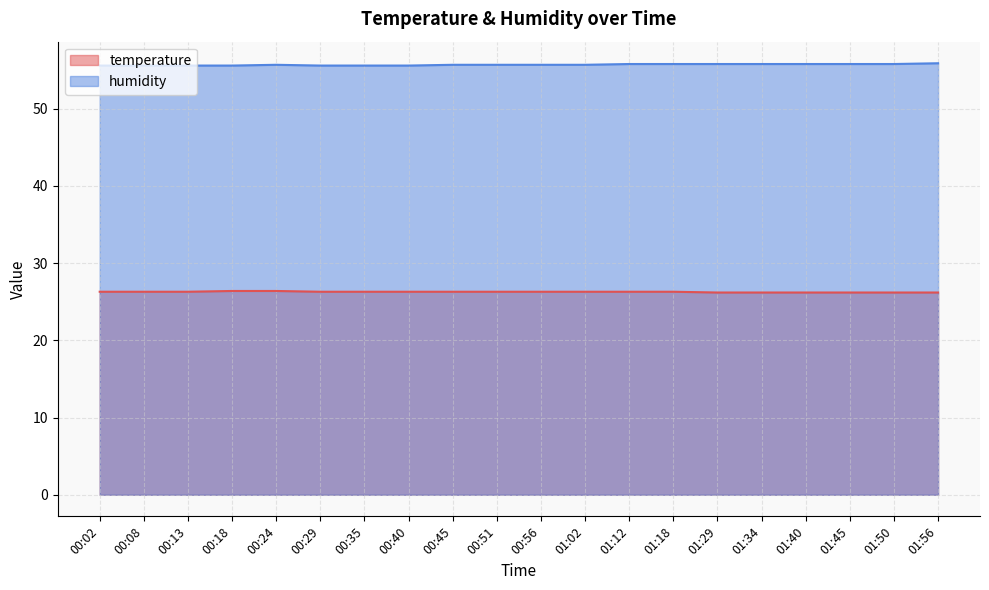

Reading right to left, list all the values displayed in this chart.

temperature: 26.2	26.2	26.2	26.2	26.2	26.2	26.3	26.3	26.3	26.3	26.3	26.3	26.3	26.3	26.3	26.4	26.4	26.3	26.3	26.3
humidity: 55.9	55.8	55.8	55.8	55.8	55.8	55.8	55.8	55.7	55.7	55.7	55.7	55.6	55.6	55.6	55.7	55.6	55.6	55.6	55.6